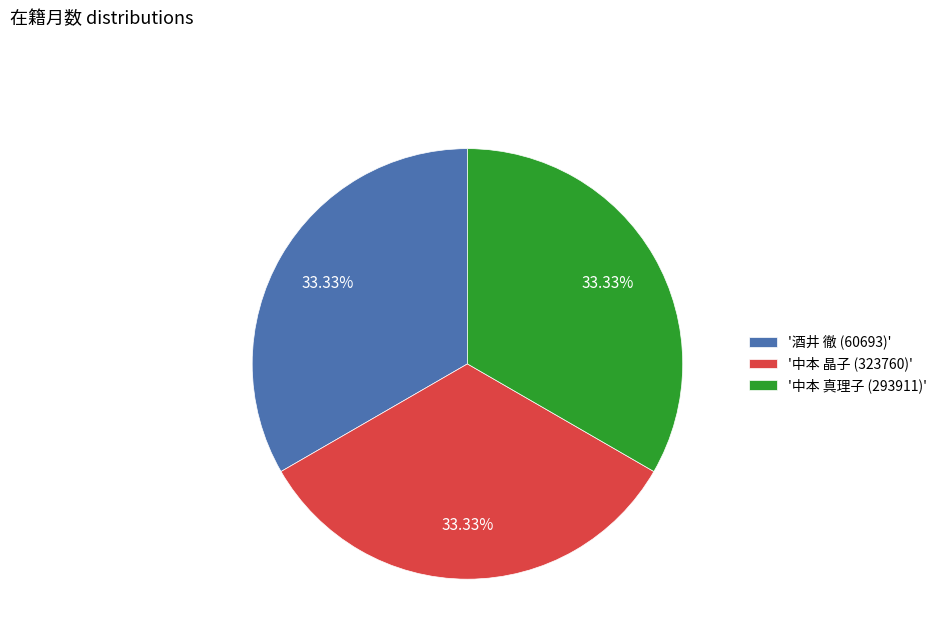

What is the ratio of the value at '中本 真理子 (293911)' to the value at '中本 晶子 (323760)'?

1.0